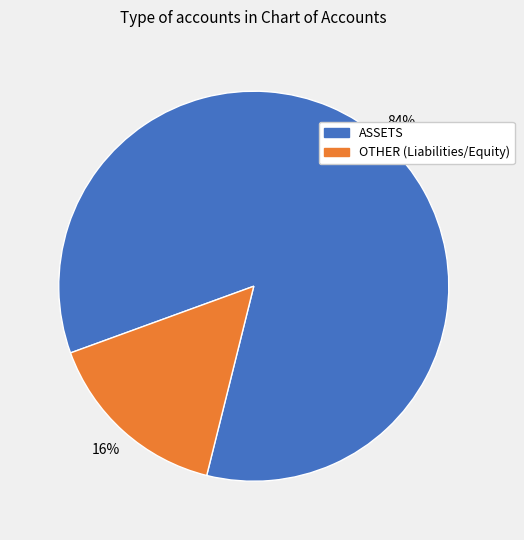

How many slices are in this pie chart?

2